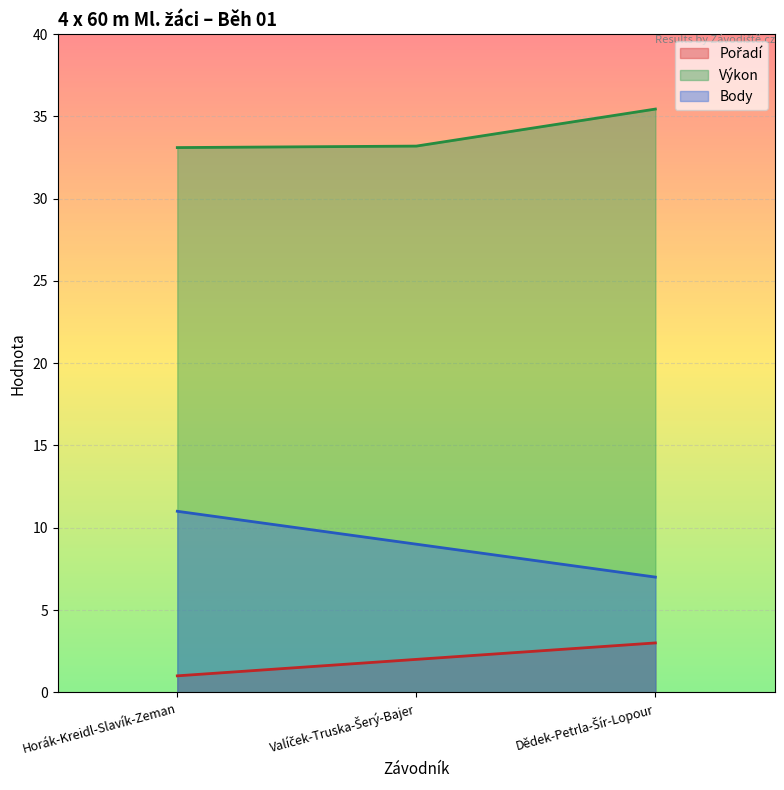

Does the chart display data point markers on the line(s)?

No